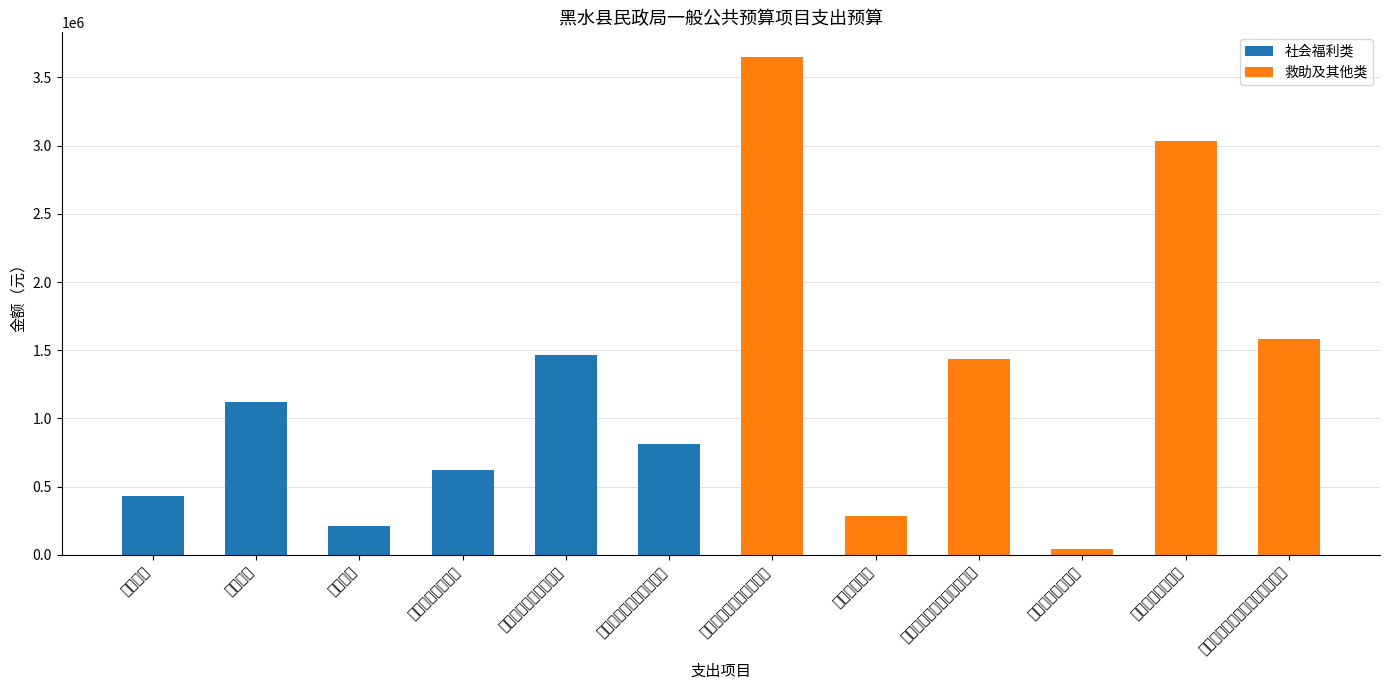

What is the sum of all 社会福利类 values?

4662068.0